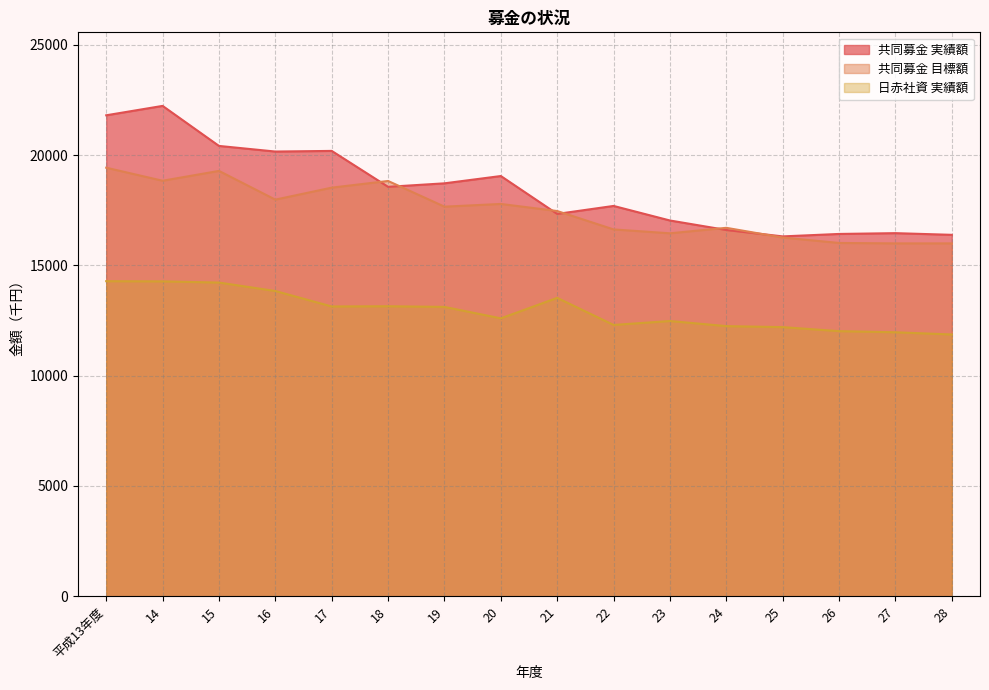

Where is 共同募金 実績額 nearest to the value 19275?

20